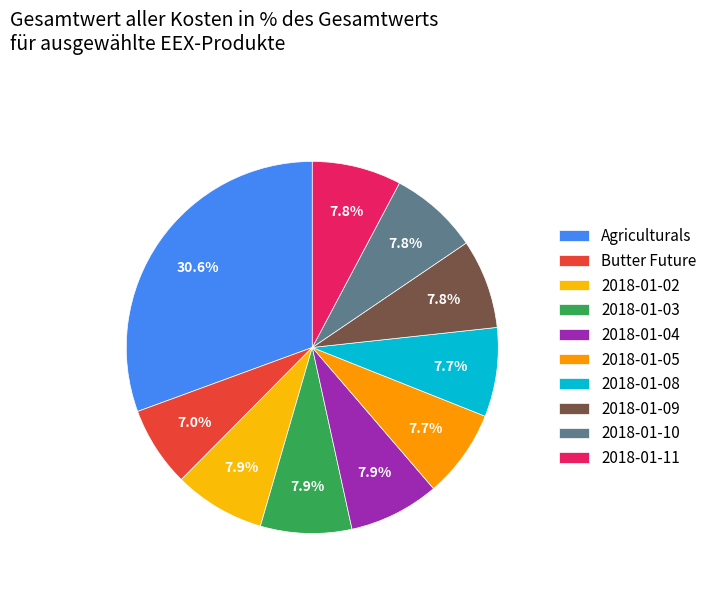

The Butter Future slice represents 1% of the pie. True or false?

False